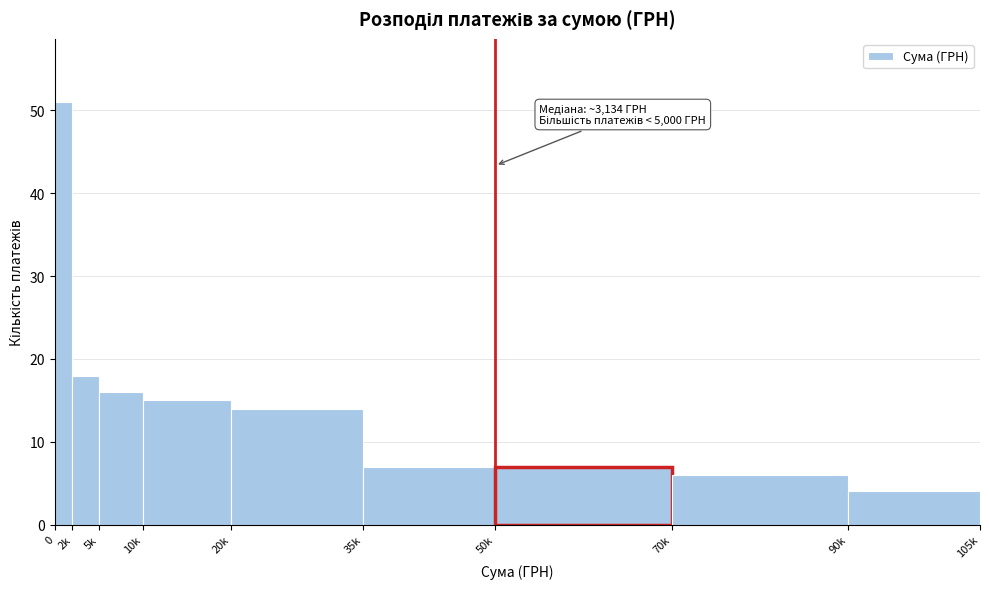

Reading left to right, transcribe all the data shown in this chart.

0=51	2k=18	5k=16	10k=15	20k=14	35k=7	50k=7	70k=6	90k=4